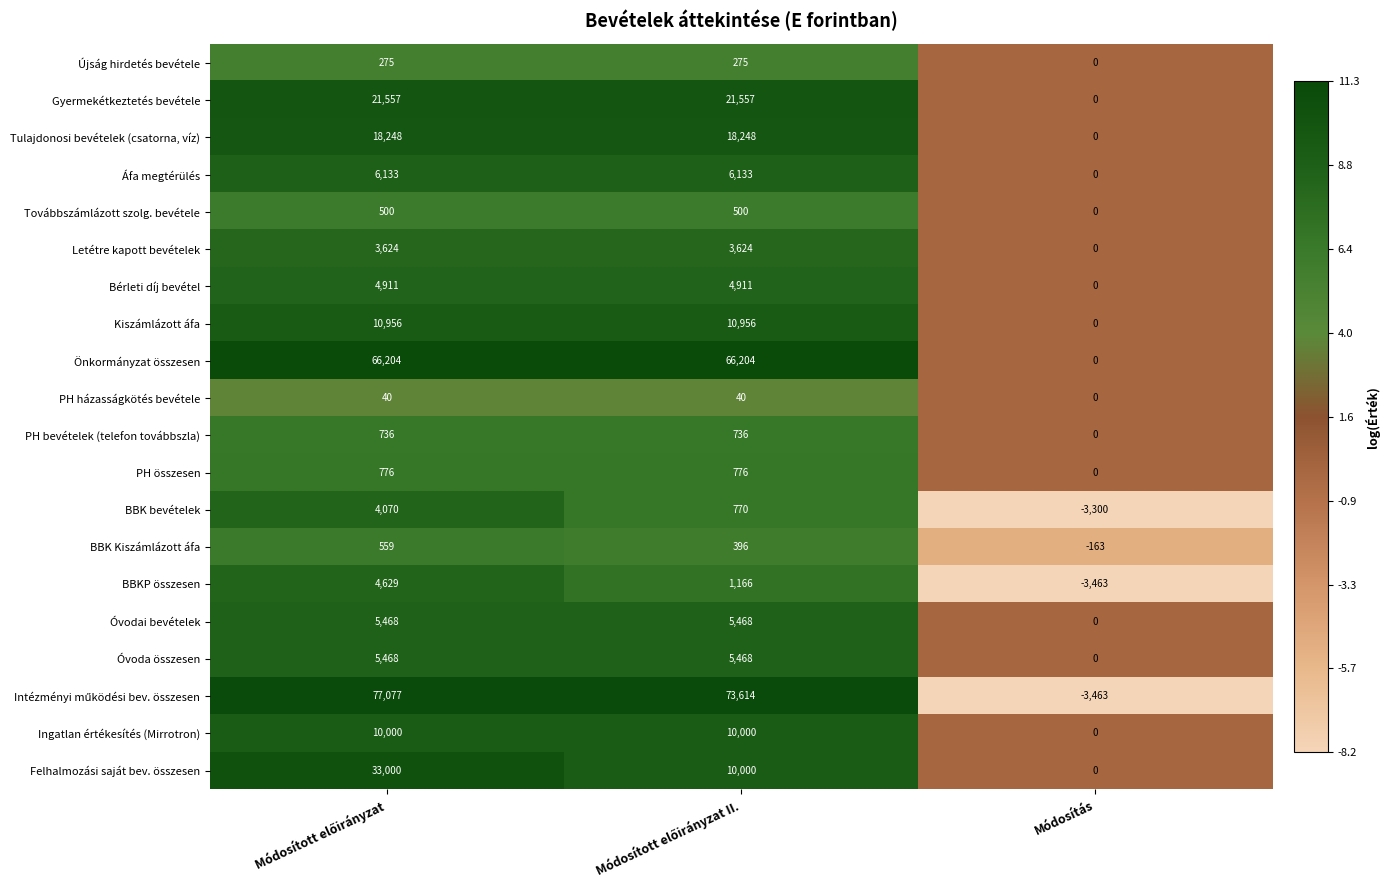

What is the maximum value for Óvodai bevételek?

5468